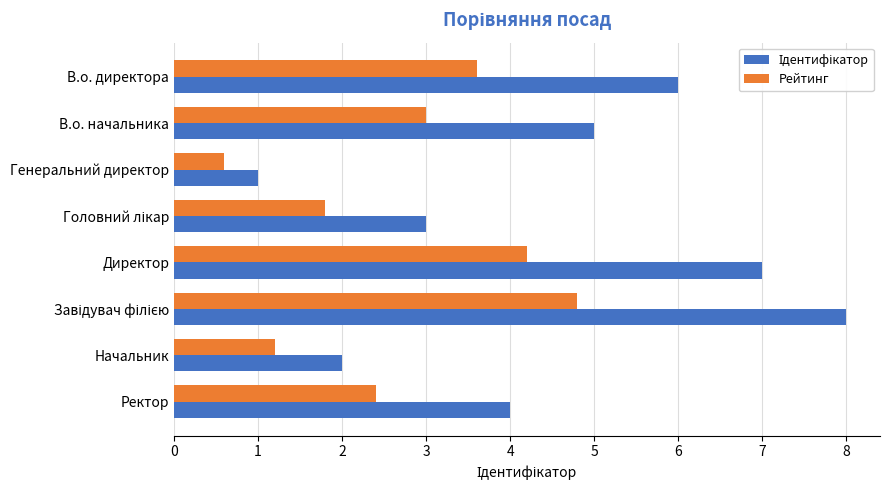

What is the maximum value shown in the chart?

8.0